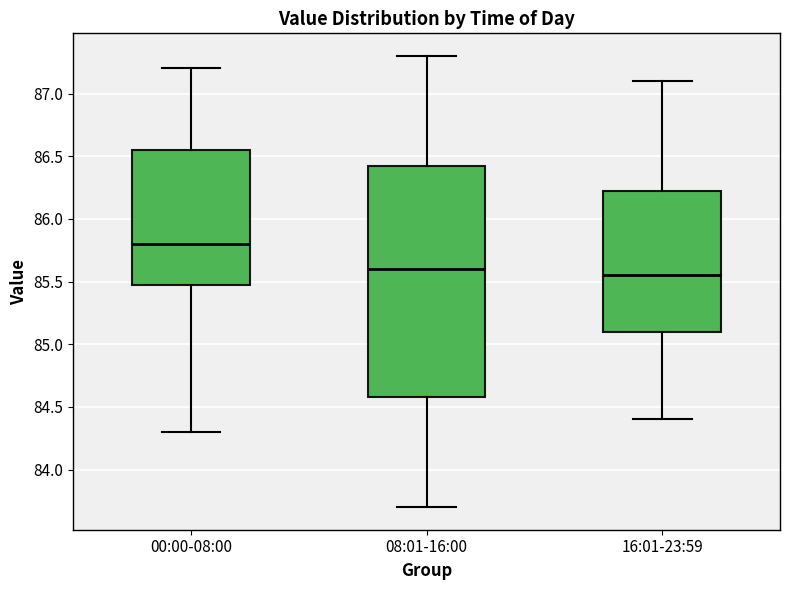

Reading left to right, read every box against the y-axis: the position of its median line, the range the box covers, and the ends of its whiskers. The values are not printed on the chart, so give them approximately, as read against the axis.

00:00-08:00: median 85.80, box 85.50 to 86.55, whiskers 84.30 to 87.20
08:01-16:00: median 85.60, box 84.60 to 86.45, whiskers 83.70 to 87.30
16:01-23:59: median 85.55, box 85.10 to 86.25, whiskers 84.40 to 87.10